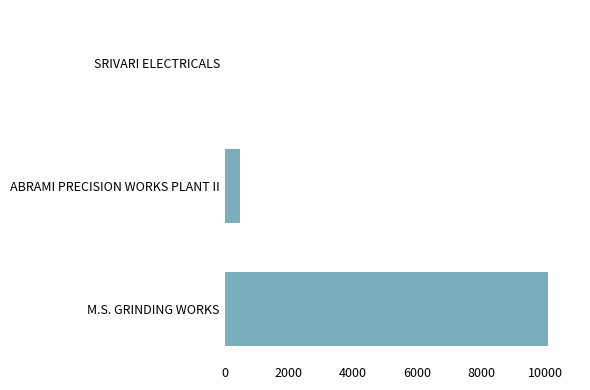

Reading top to bottom, list all the values displayed in this chart.

SRIVARI ELECTRICALS=1	ABRAMI PRECISION WORKS PLANT II=480	M.S. GRINDING WORKS=10080